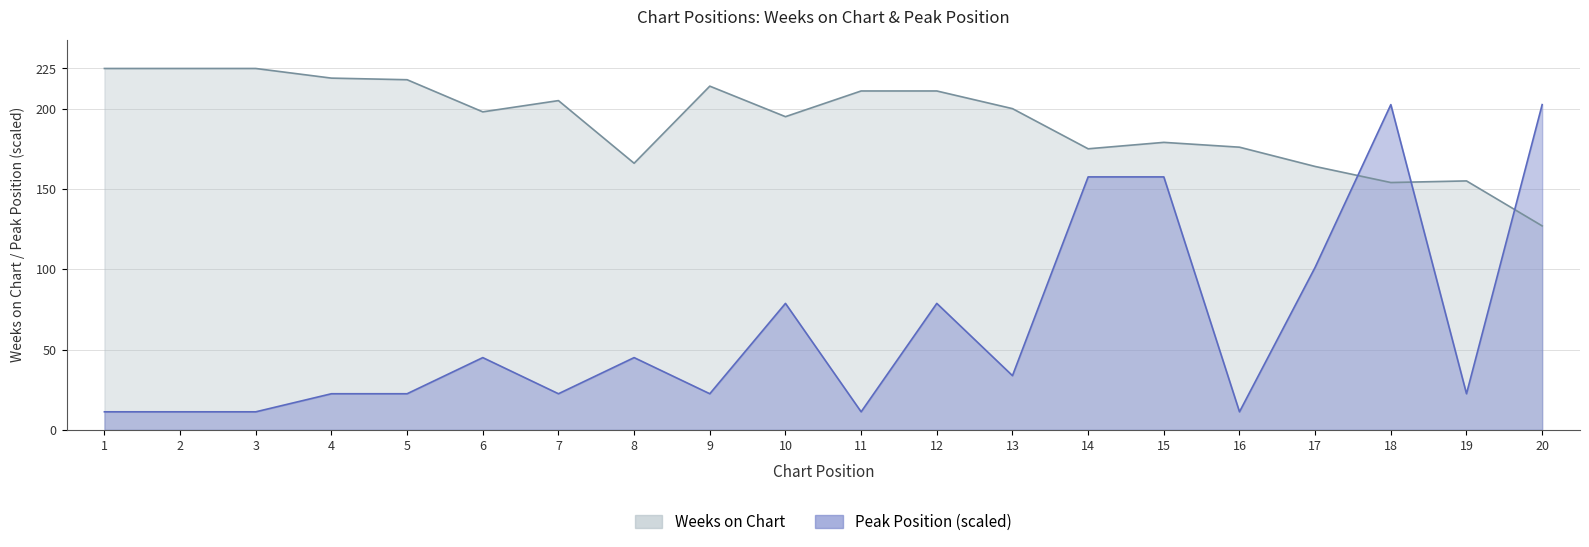

What value does the Peak Position series have at 12?

78.8